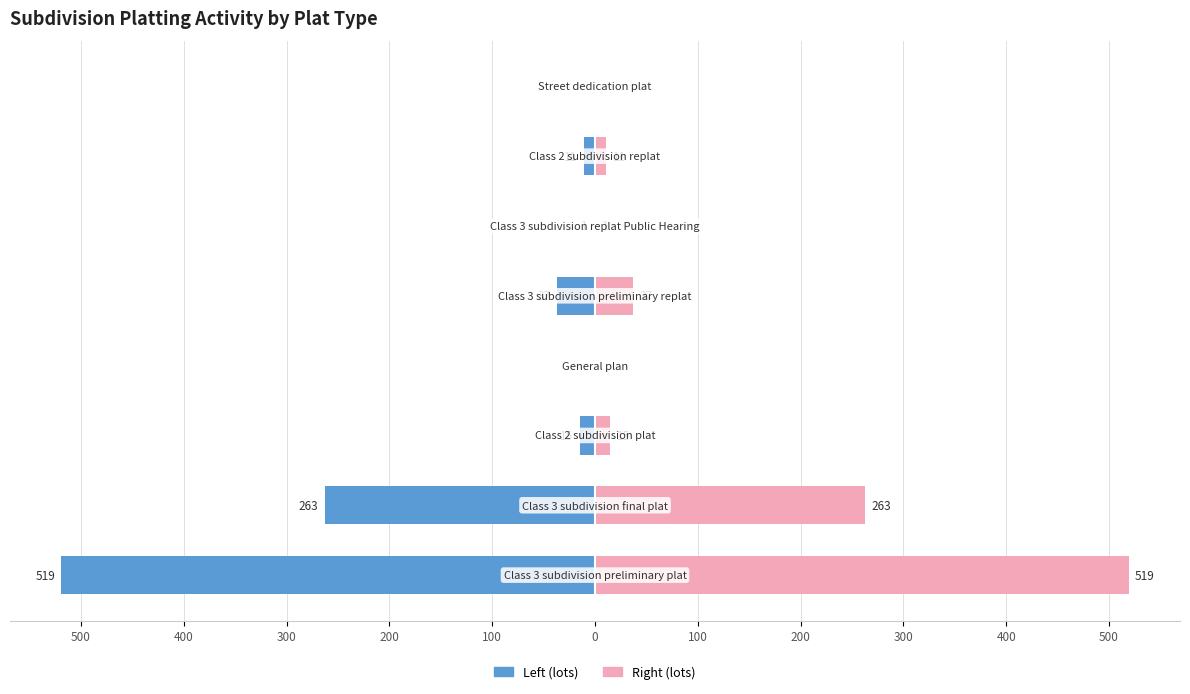

True or false: Lots (left) has a value of -174 at 400.

False